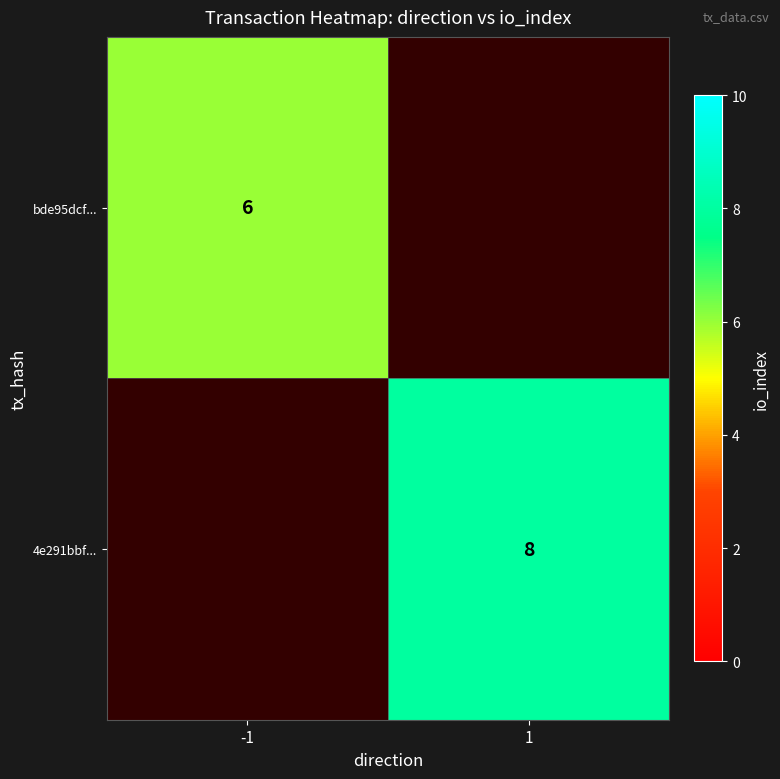

Is it true that 4e291bbf... equals 4 at 1?

False